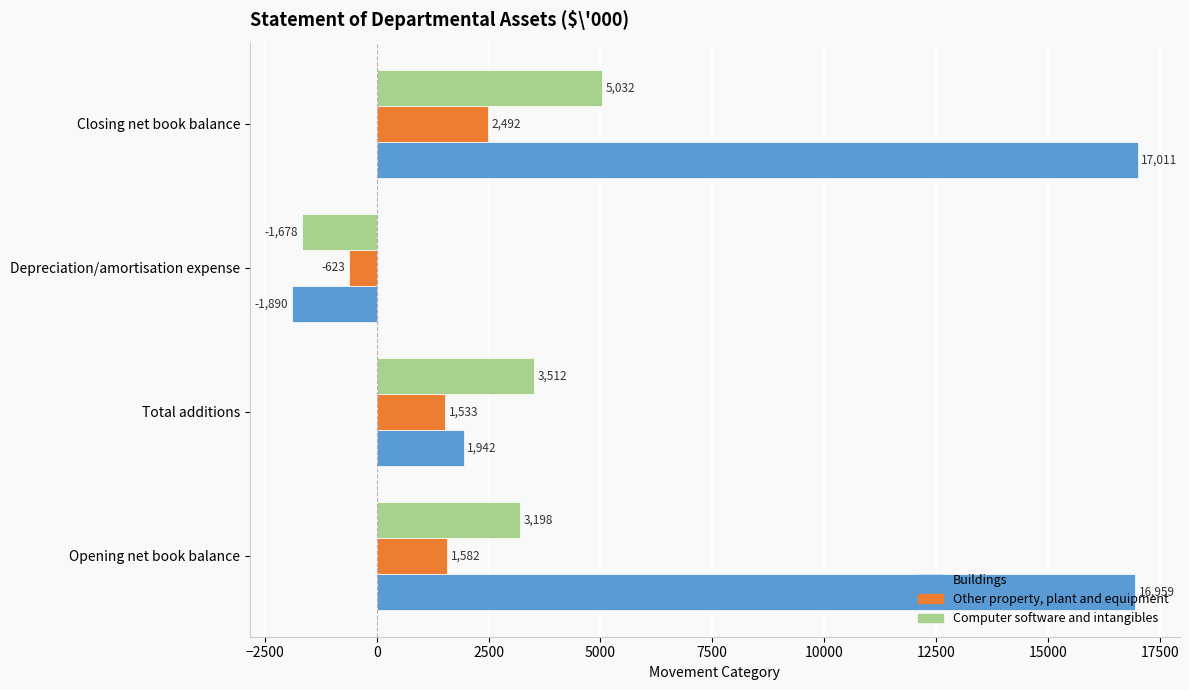

List the labels in order of Buildings value, largest first.

Closing net book balance, Opening net book balance, Total additions, Depreciation/amortisation expense